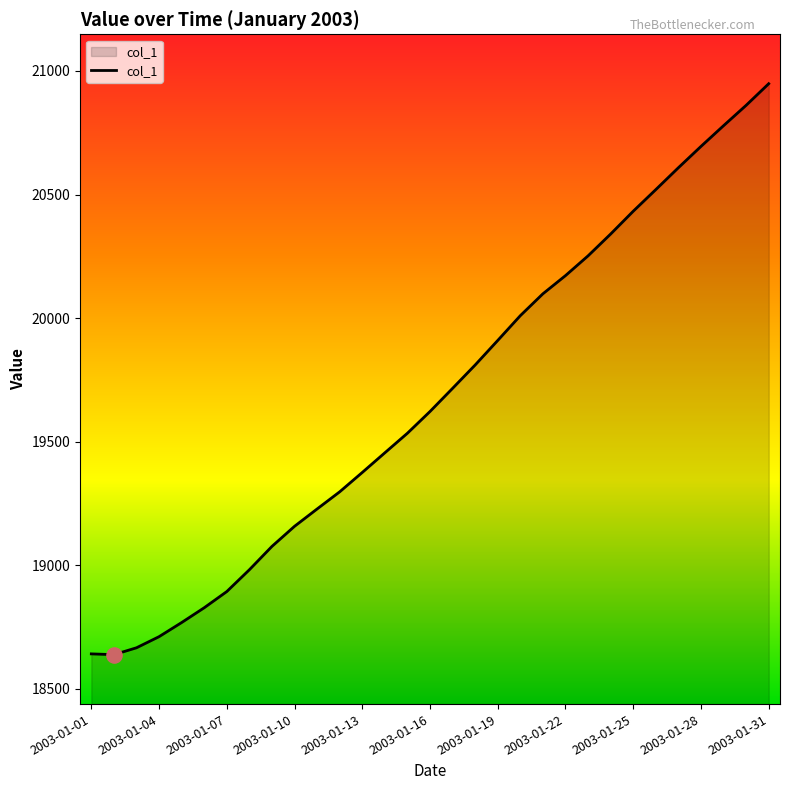

What is the difference between the maximum and minimum values?

2310.3